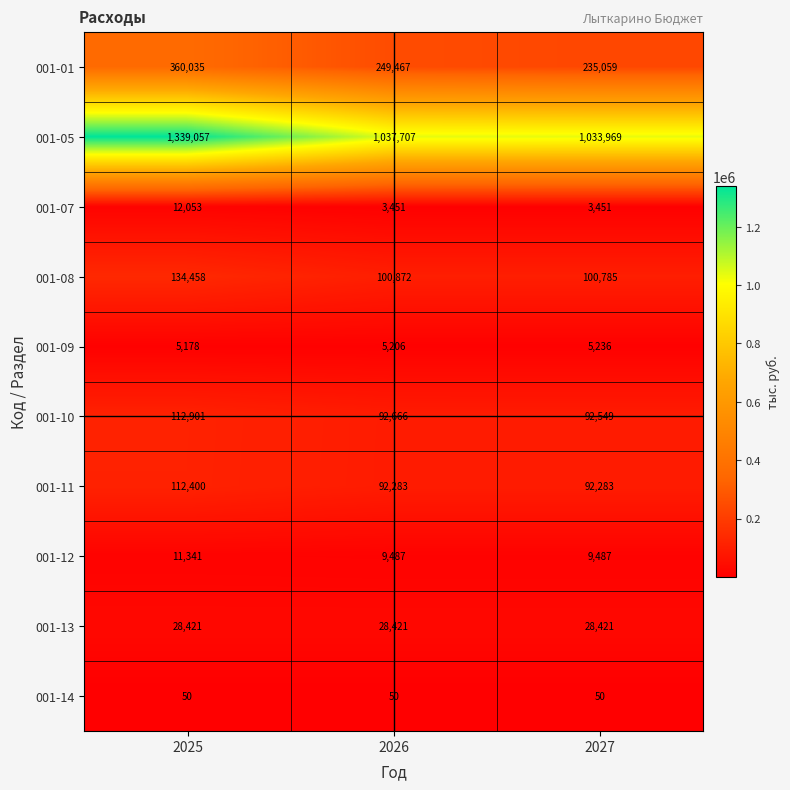

Which series has the largest range (max minus min)?

001-05